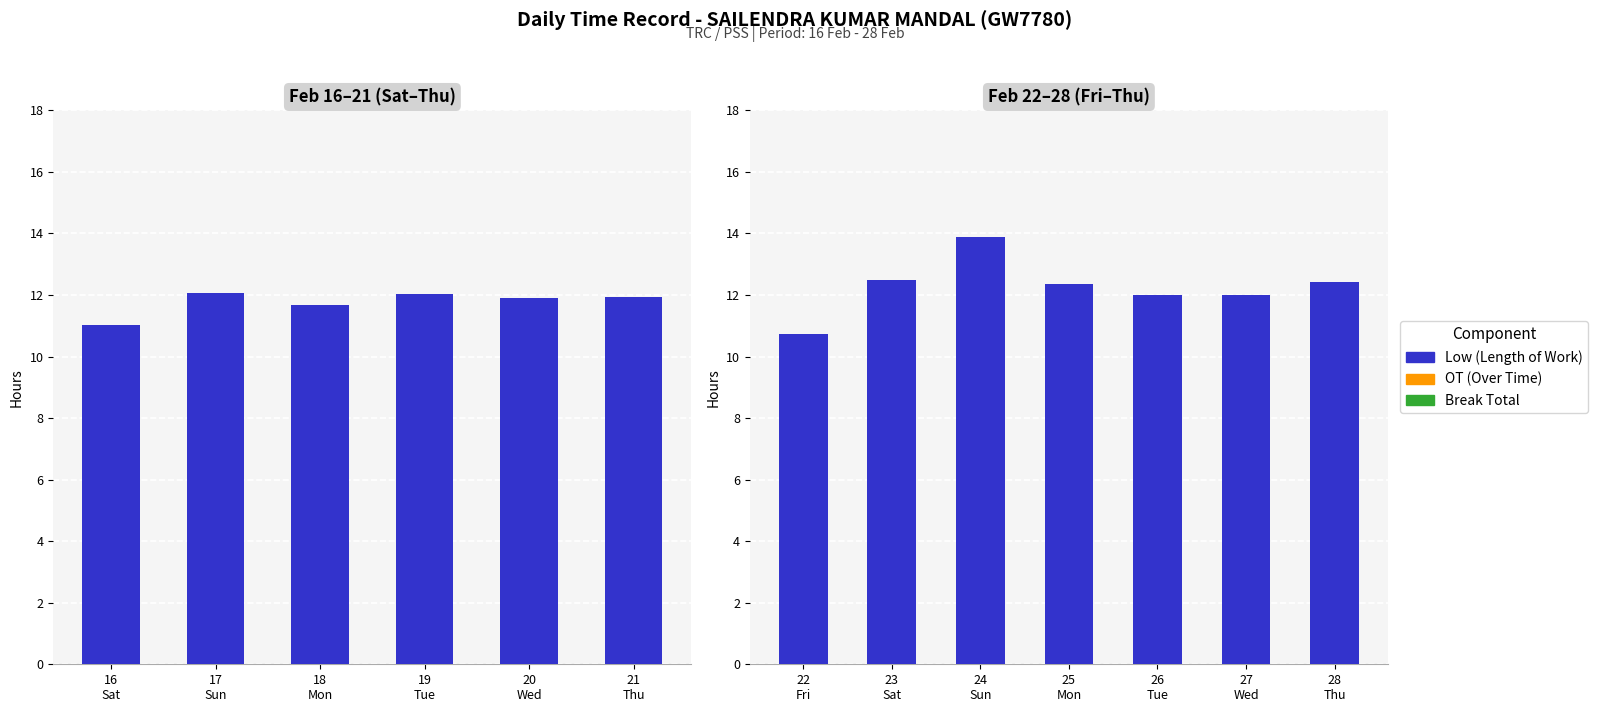

Between 22 Fri and 26 Tue, which series saw the biggest shift?

Low